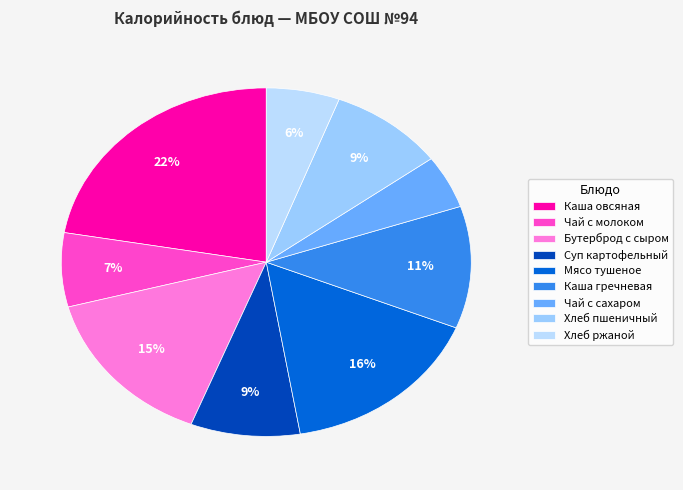

To the nearest percent, what is the combined percentage of Бутерброд с сыром and Хлеб пшеничный?

24%